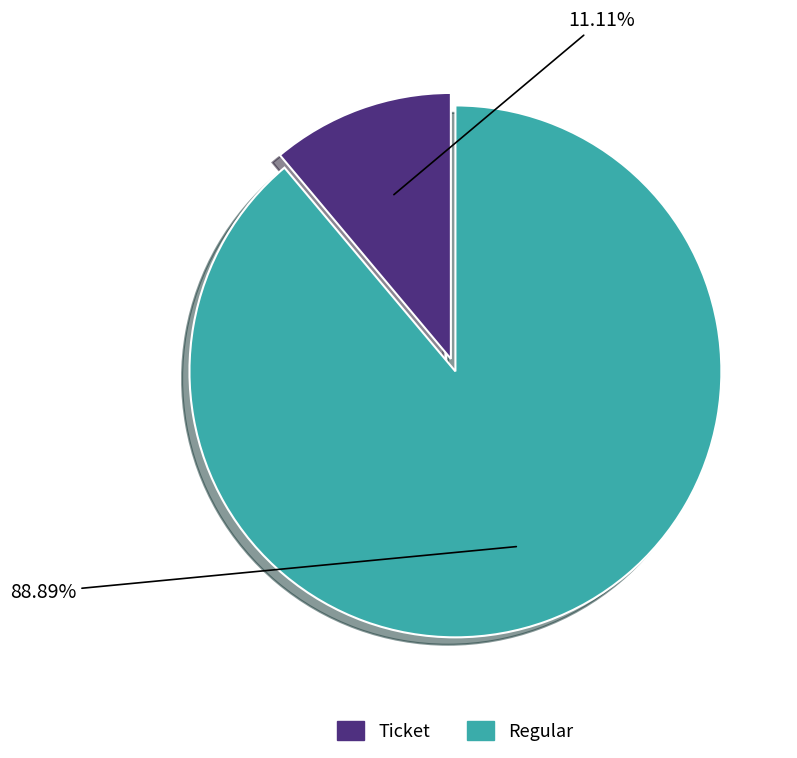

The Regular slice represents 99% of the pie. True or false?

False